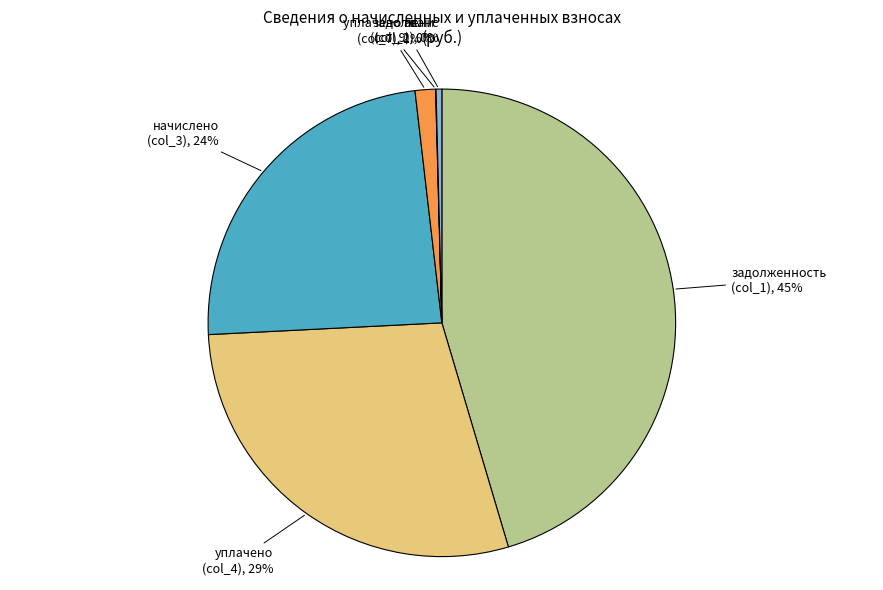

Do задолж. (col_7) and аванс (col_2) together represent more than half of the pie?

No